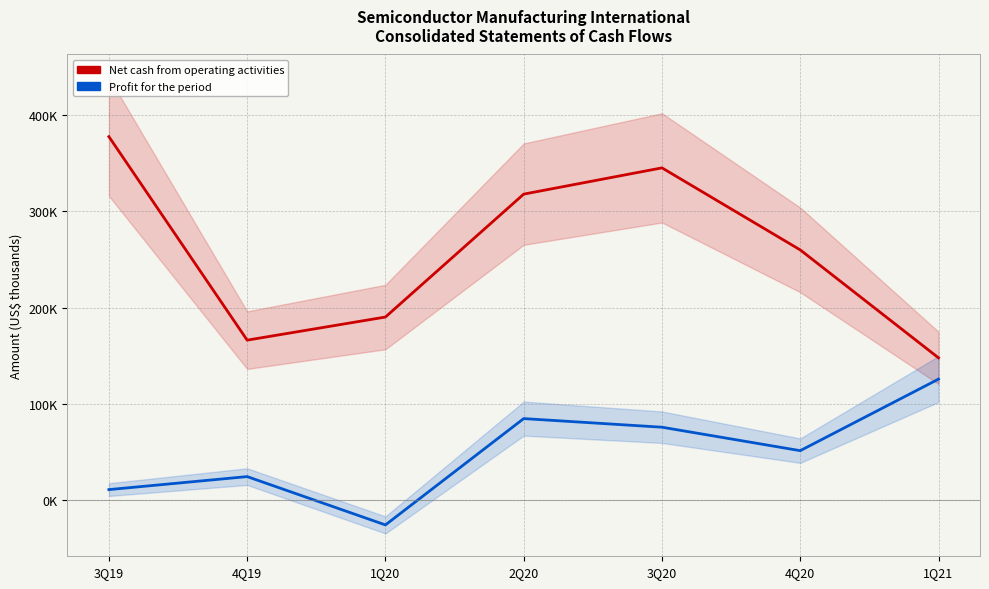

The Net cash from operating activities series shows 146918 at 2Q20. True or false?

False